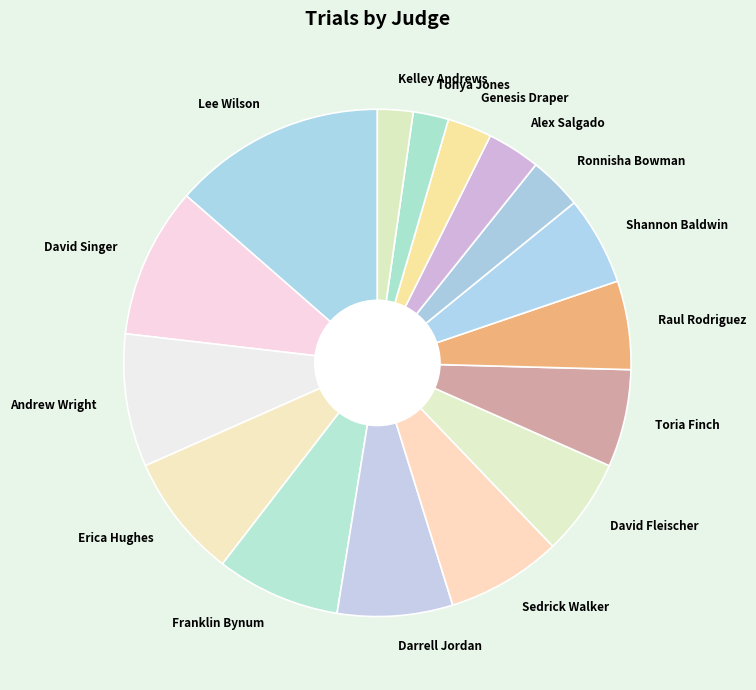

Which slice is the largest?

Lee Wilson